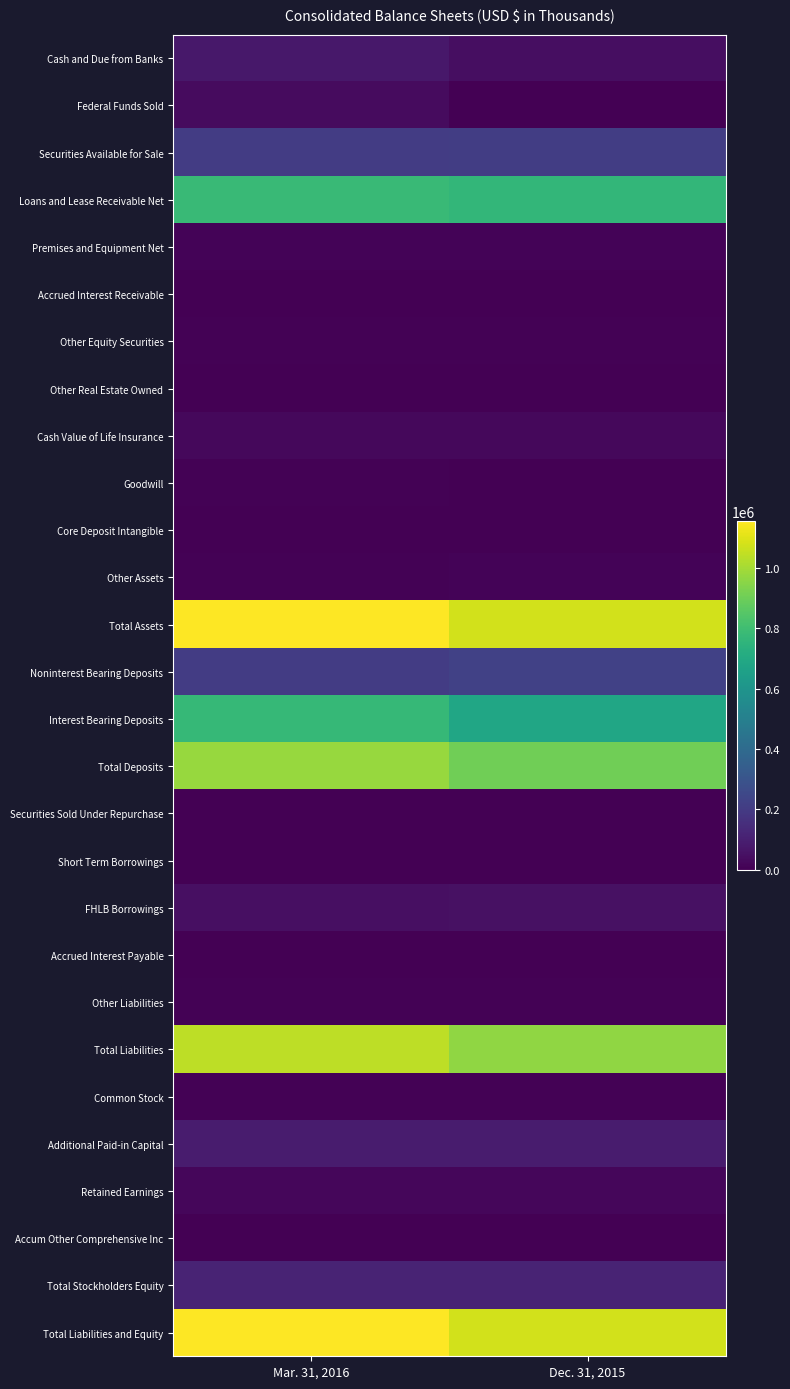

Reading right to left, extract all data points from this chart.

Cash and Due from Banks: Dec. 31, 2015=40911	Mar. 31, 2016=73349
Federal Funds Sold: Dec. 31, 2015=2496	Mar. 31, 2016=34521
Securities Available for Sale: Dec. 31, 2015=210857	Mar. 31, 2016=206920
Loans and Lease Receivable Net: Dec. 31, 2015=765148	Mar. 31, 2016=782165
Premises and Equipment Net: Dec. 31, 2015=9234	Mar. 31, 2016=9176
Accrued Interest Receivable: Dec. 31, 2015=2823	Mar. 31, 2016=2710
Other Equity Securities: Dec. 31, 2015=5350	Mar. 31, 2016=5408
Other Real Estate Owned: Dec. 31, 2015=2033	Mar. 31, 2016=2441
Cash Value of Life Insurance: Dec. 31, 2015=22339	Mar. 31, 2016=22132
Goodwill: Dec. 31, 2015=3376	Mar. 31, 2016=6824
Core Deposit Intangible: Dec. 31, 2015=2555	Mar. 31, 2016=2486
Other Assets: Dec. 31, 2015=8967	Mar. 31, 2016=8069
Total Assets: Dec. 31, 2015=1076089	Mar. 31, 2016=1156201
Noninterest Bearing Deposits: Dec. 31, 2015=222488	Mar. 31, 2016=205185
Interest Bearing Deposits: Dec. 31, 2015=681748	Mar. 31, 2016=773123
Total Deposits: Dec. 31, 2015=904236	Mar. 31, 2016=978308
Securities Sold Under Repurchase: Dec. 31, 2015=2435	Mar. 31, 2016=2865
Short Term Borrowings: Dec. 31, 2015=3000	Mar. 31, 2016=3000
FHLB Borrowings: Dec. 31, 2015=49144	Mar. 31, 2016=48628
Accrued Interest Payable: Dec. 31, 2015=566	Mar. 31, 2016=609
Other Liabilities: Dec. 31, 2015=4259	Mar. 31, 2016=7797
Total Liabilities: Dec. 31, 2015=963640	Mar. 31, 2016=1041207
Common Stock: Dec. 31, 2015=7036	Mar. 31, 2016=7037
Additional Paid-in Capital: Dec. 31, 2015=85913	Mar. 31, 2016=86033
Retained Earnings: Dec. 31, 2015=20289	Mar. 31, 2016=21693
Accum Other Comprehensive Inc: Dec. 31, 2015=-789	Mar. 31, 2016=231
Total Stockholders Equity: Dec. 31, 2015=112449	Mar. 31, 2016=114994
Total Liabilities and Equity: Dec. 31, 2015=1076089	Mar. 31, 2016=1156201